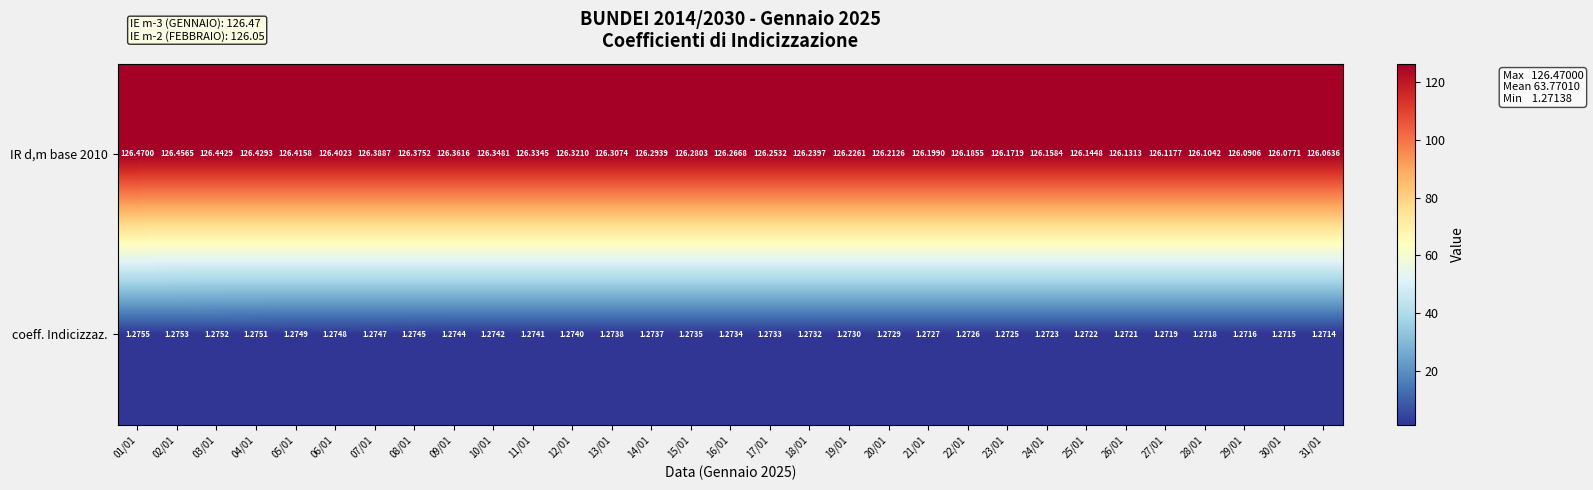

Count the number of data series in this chart.

2